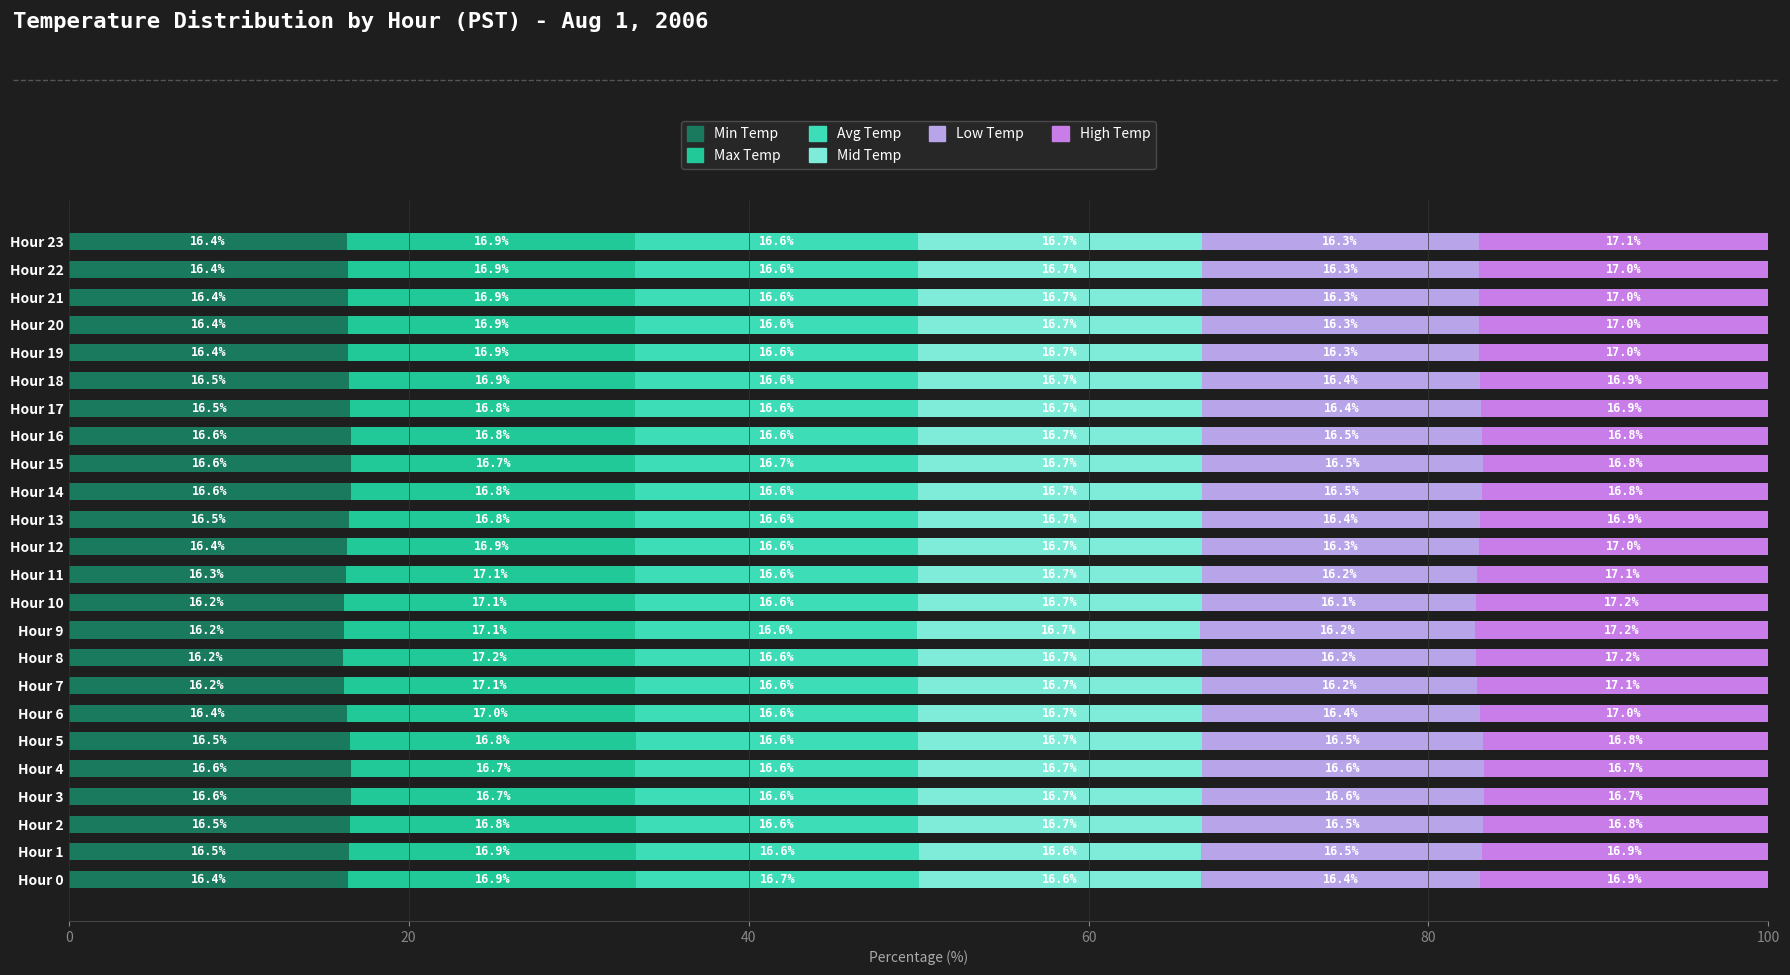

Read the Min Temp value at Hour 6.

16.4